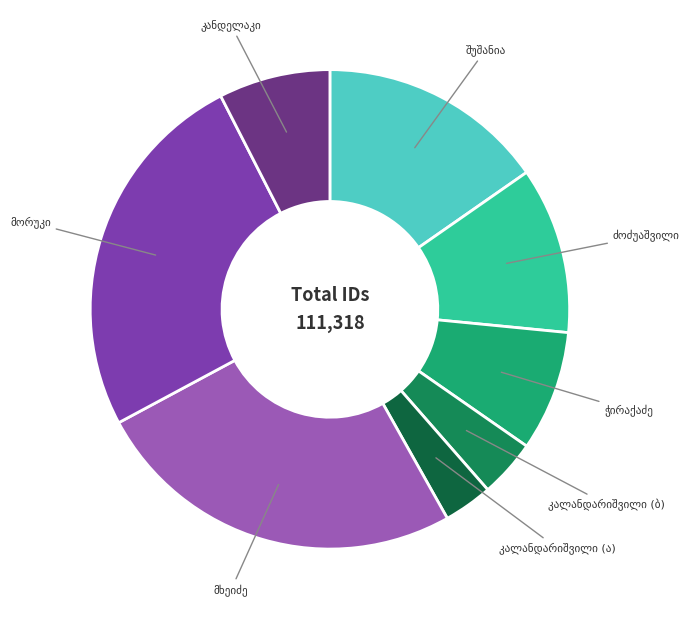

How many slices are in this pie chart?

8